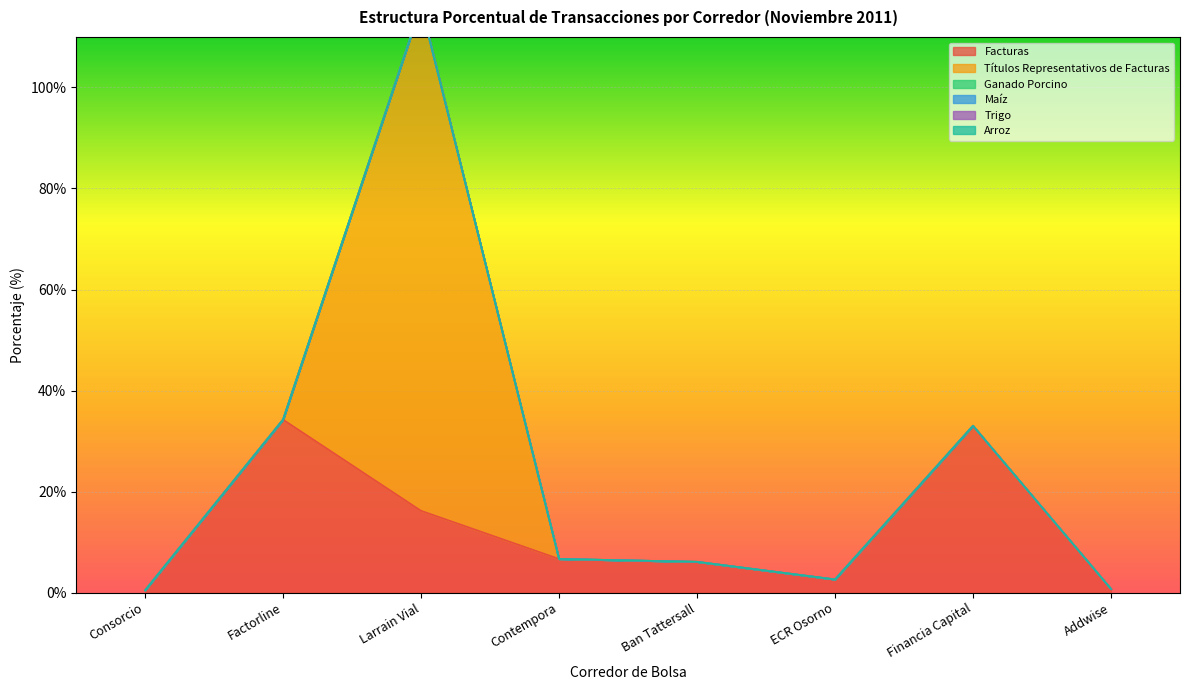

Reading left to right, transcribe all the data shown in this chart.

Facturas: 0.5	34.2	16.2	6.7	6.1	2.6	33.0	0.7
Títulos Representativos de Facturas: 0.0	0.0	100.0	0.0	0.0	0.0	0.0	0.0
Ganado Porcino: 0.0	0.0	0.0	0.0	0.0	0.0	0.0	0.0
Maíz: 0.0	0.0	0.0	0.0	0.0	0.0	0.0	0.0
Trigo: 0.0	0.0	0.0	0.0	0.0	0.0	0.0	0.0
Arroz: 0.0	0.0	0.0	0.0	0.0	0.0	0.0	0.0